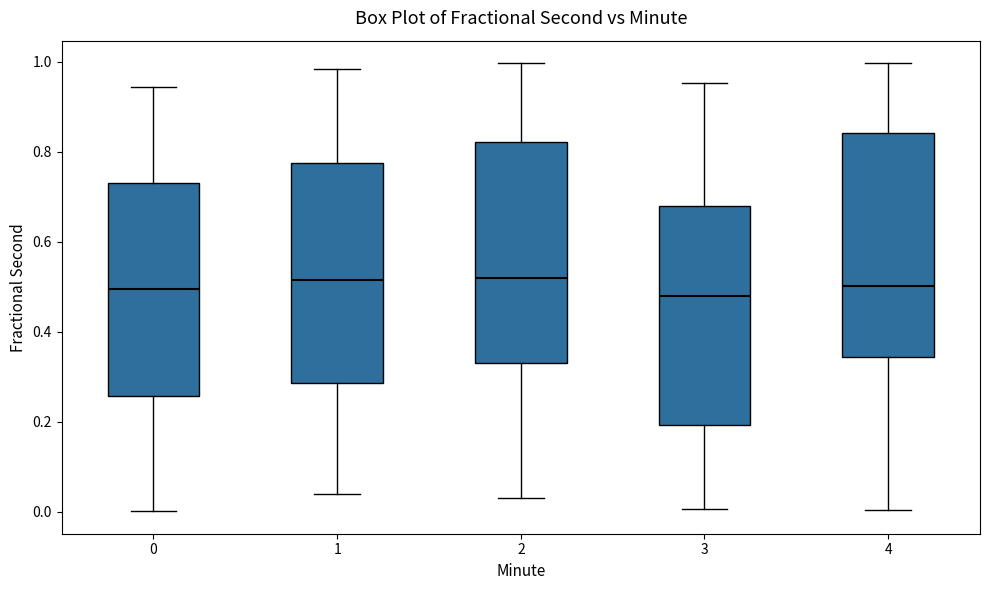

Where does the median line of the box at x = 3 sit on the y-axis? The values are not printed on the chart, so give them approximately, as read against the axis.

0.48